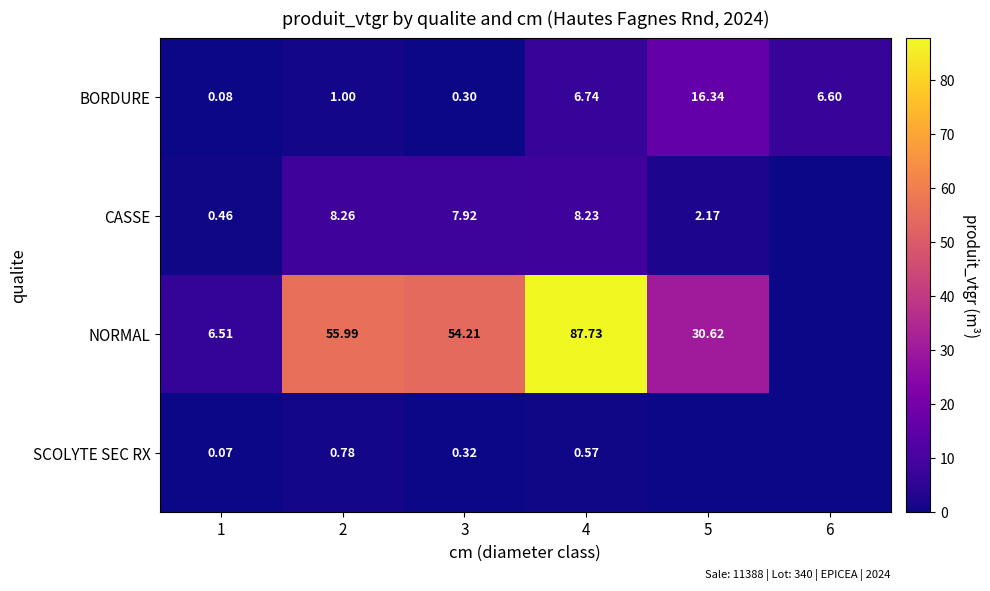

What is the total value across all series at 2?

66.0